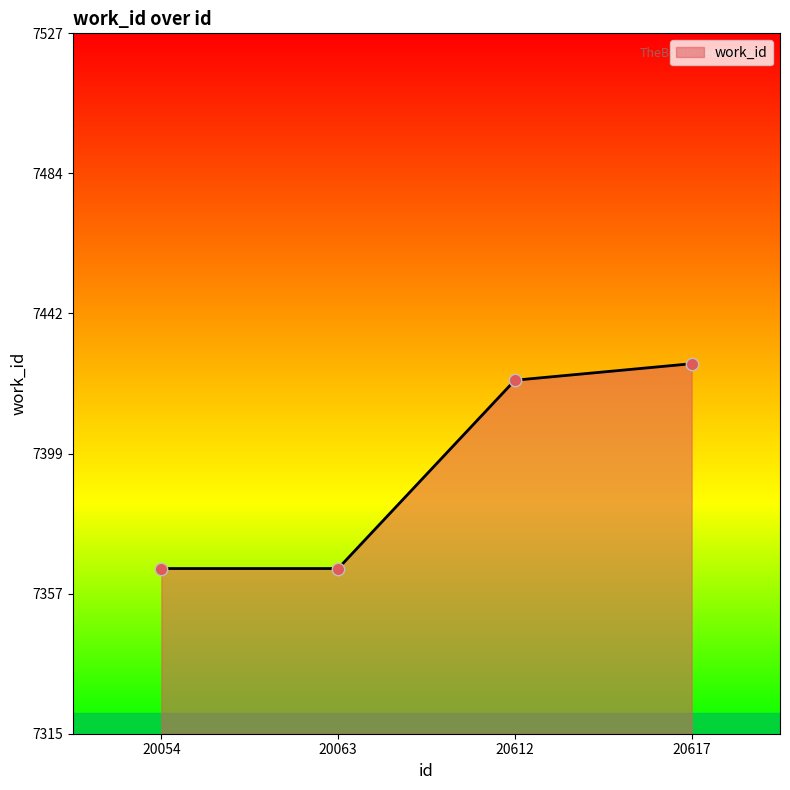

What is the change in value from 20063 to 20617?

+62